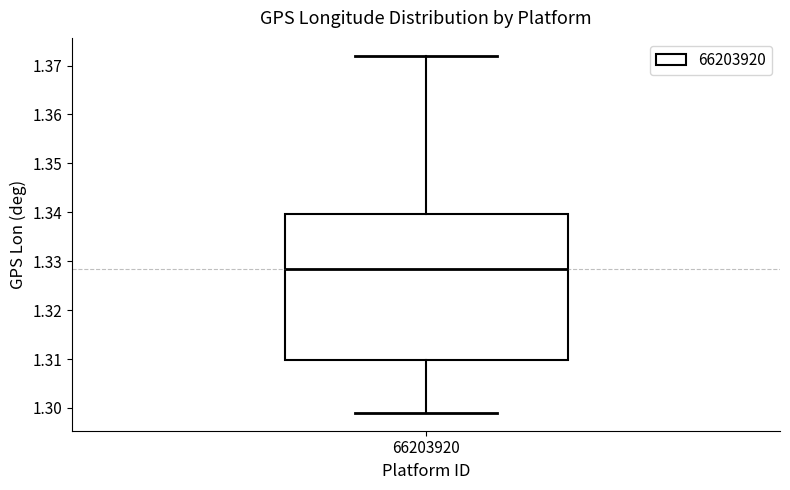

Read this box plot against the y-axis: the position of the median line, the range covered by the box, and the ends of both whiskers. The values are not printed on the chart, so give them approximately, as read against the axis.

median 1.328, box 1.310 to 1.340, whiskers 1.299 to 1.372